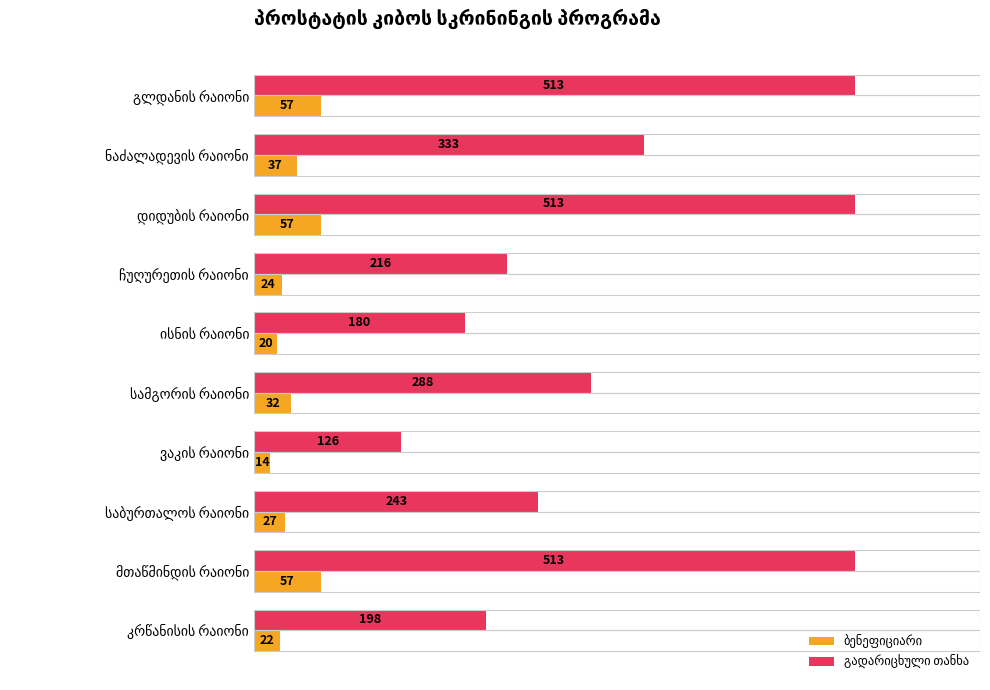

At how many categories does at least one series exceed 446?

3